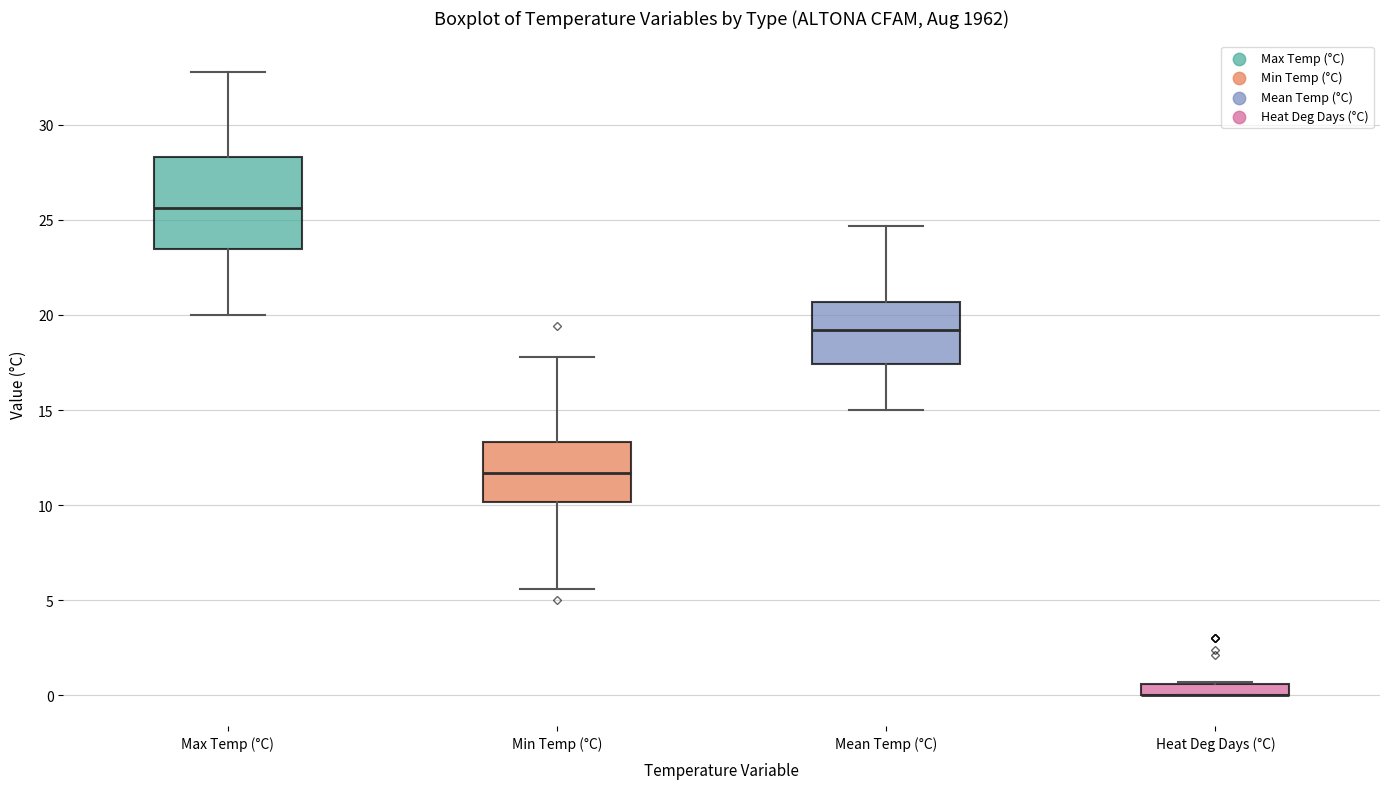

Where is the upper edge of the box for Min Temp (°C) on the y-axis? The values are not printed on the chart, so give them approximately, as read against the axis.

13.5